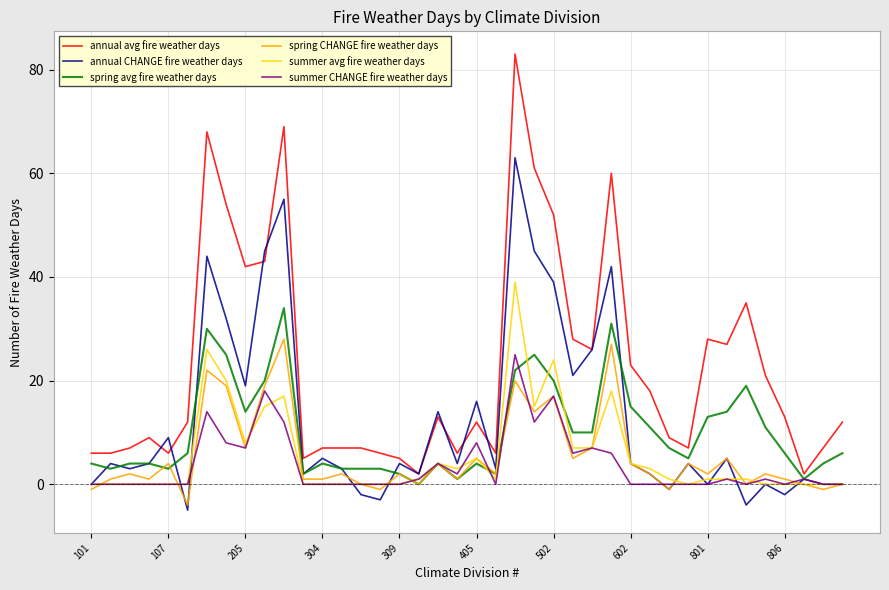

What is the average value of the spring avg fire weather days series?

10